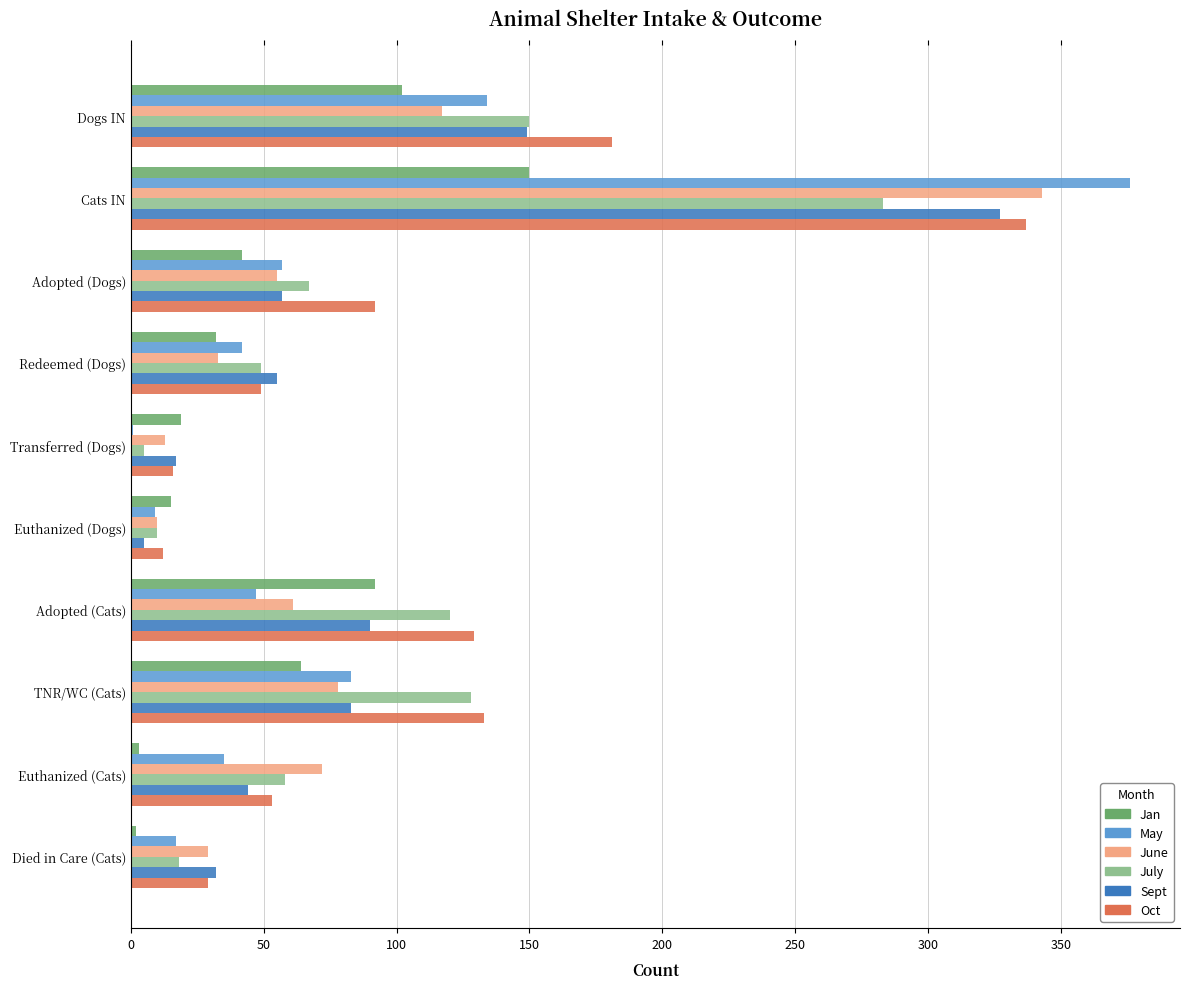

How many data points does each series have?

10